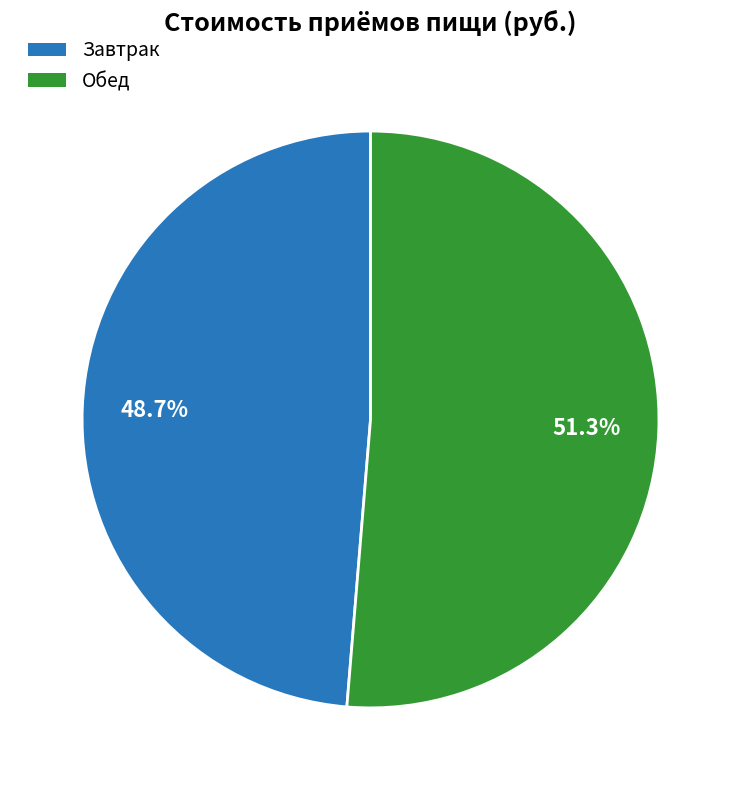

Does Завтрак account for over 50% of the chart?

No